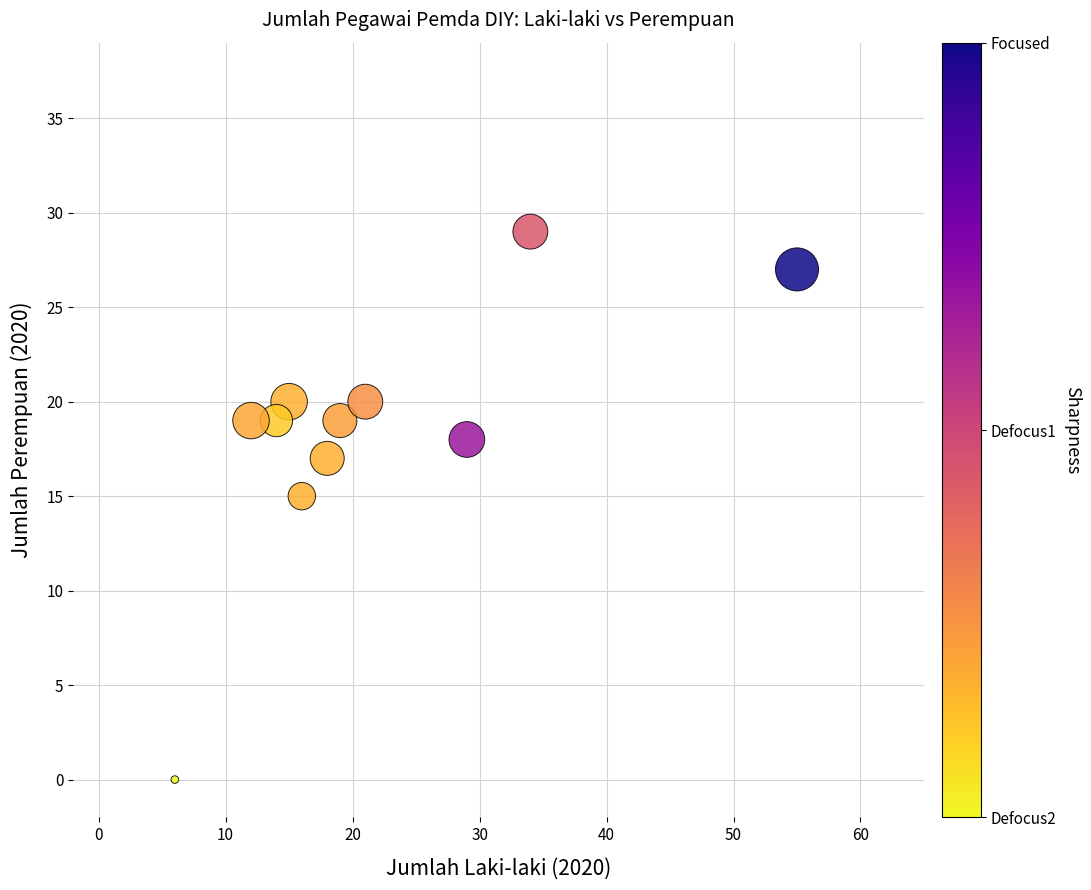

What Y value in the scatter plot is closest to 14?

15